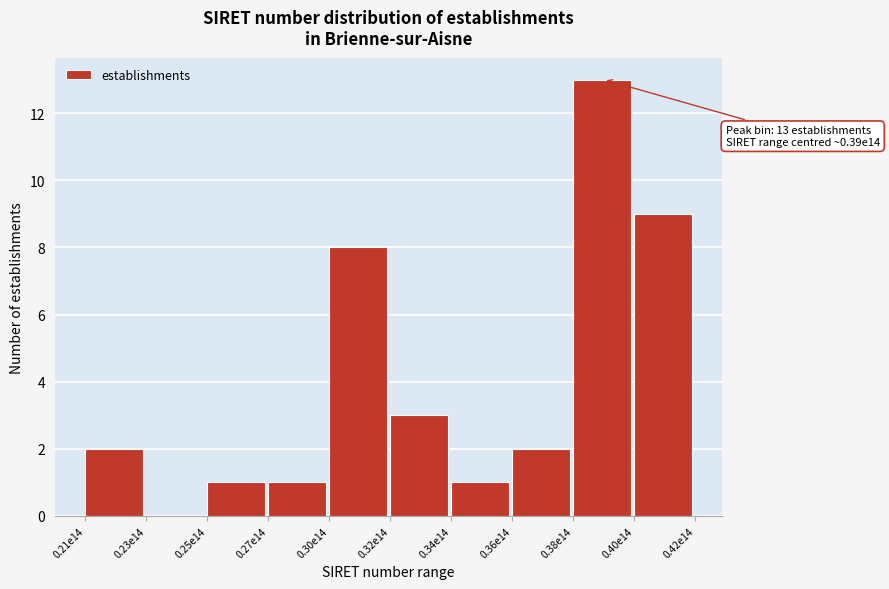

Reading left to right, list all the values displayed in this chart.

0.21e14=2	0.23e14=0	0.25e14=1	0.27e14=1	0.30e14=8	0.32e14=3	0.34e14=1	0.36e14=2	0.38e14=13	0.40e14=9